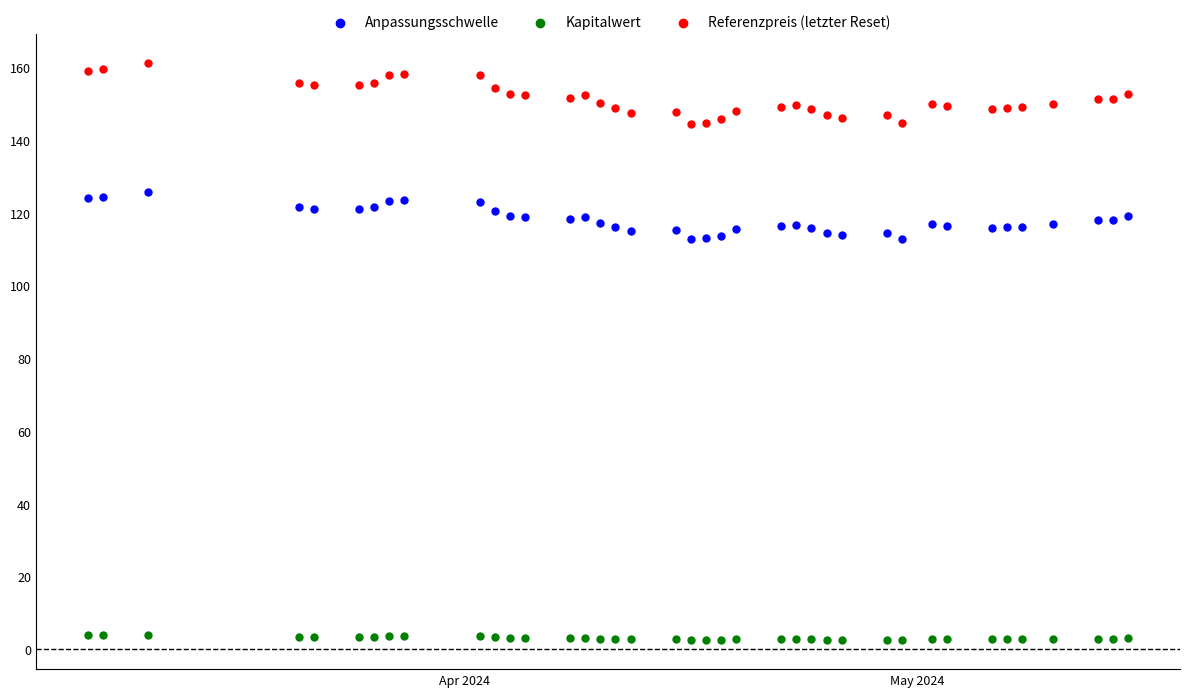

What is the X range (max minus min) for the scatter plot?

69.0